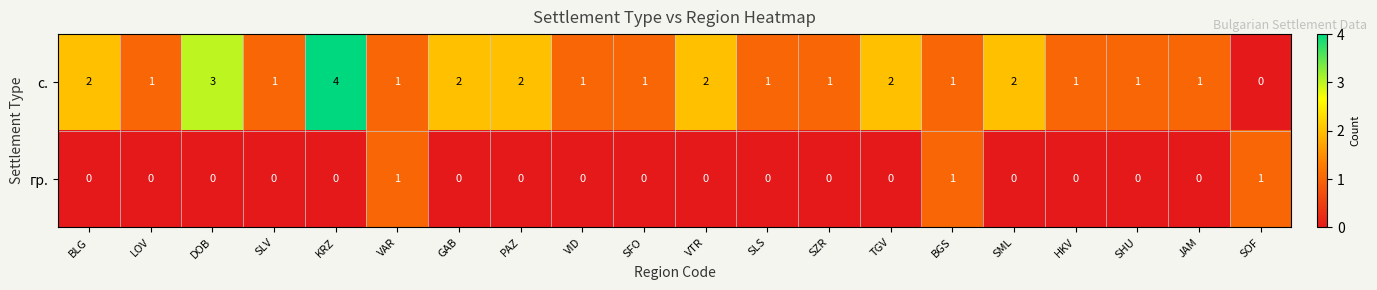

The value of гр. at BLG is 0. True or false?

True